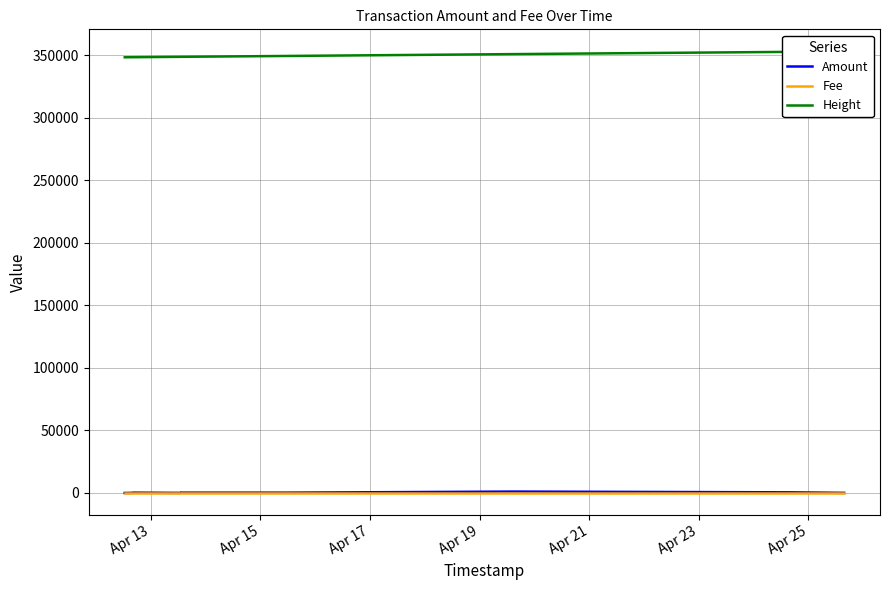

What is the difference between the maximum and second lowest values in the Height series?

4695